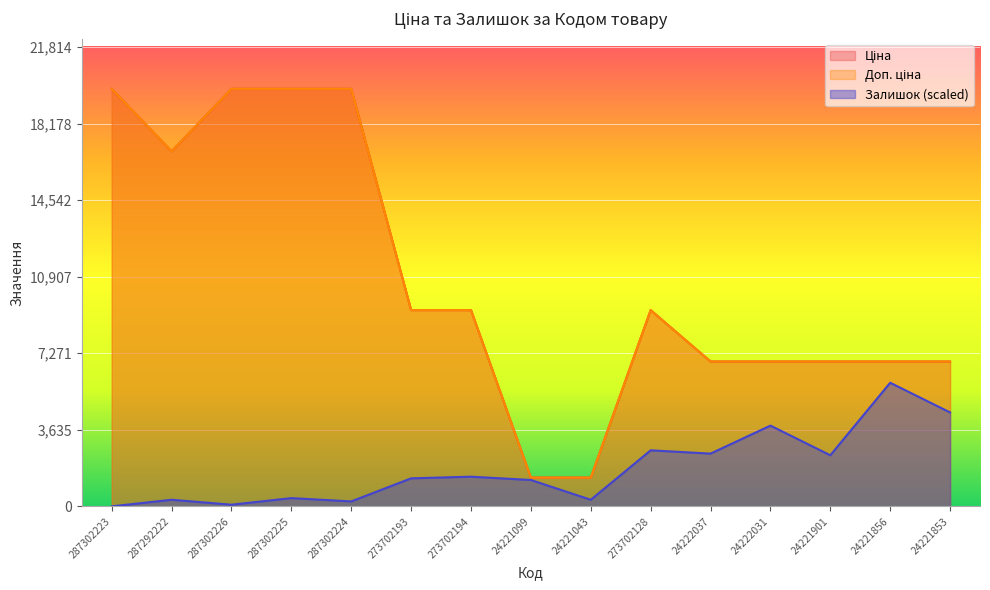

True or false: Ціна and Доп. ціна cross at least once.

False